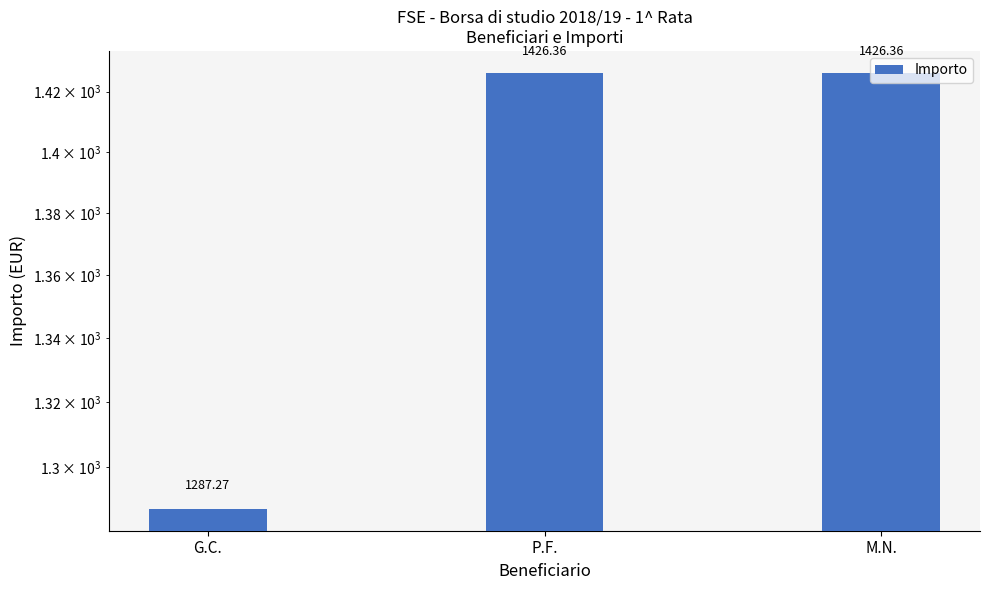

What is the difference between the values at P.F. and G.C.?

139.1